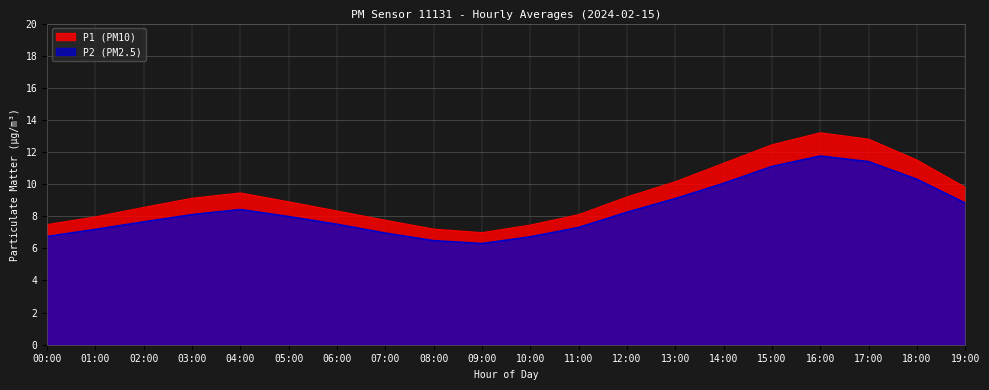

Which series has the largest total across all categories?

P1